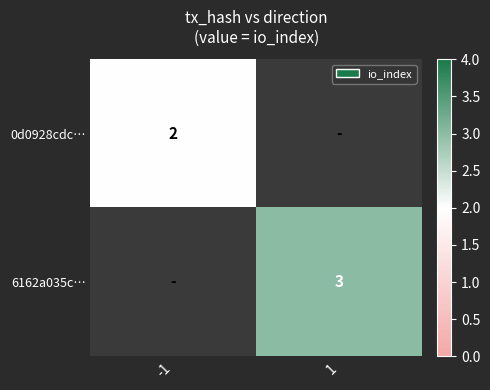

The value of 0d0928cdc… at -1 is 1. True or false?

False